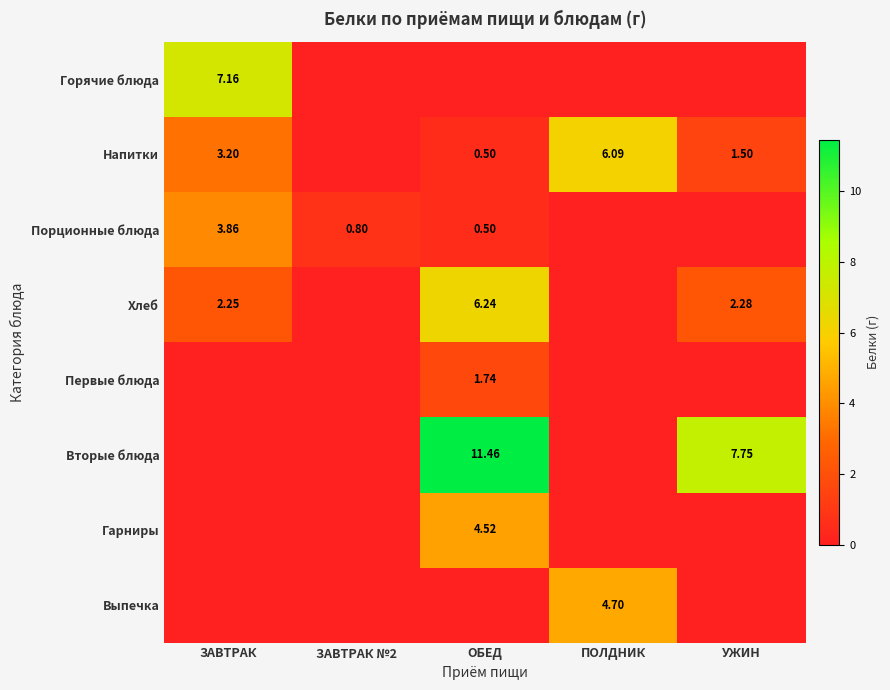

What is the average value of the Гарниры series?

0.9